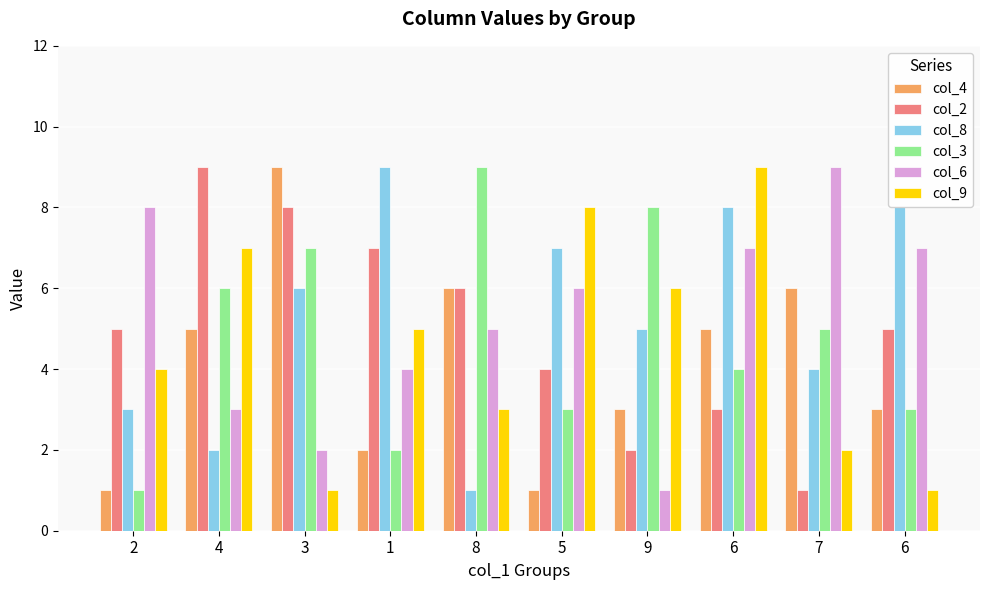

The value of col_8 at 6 is 8. True or false?

True